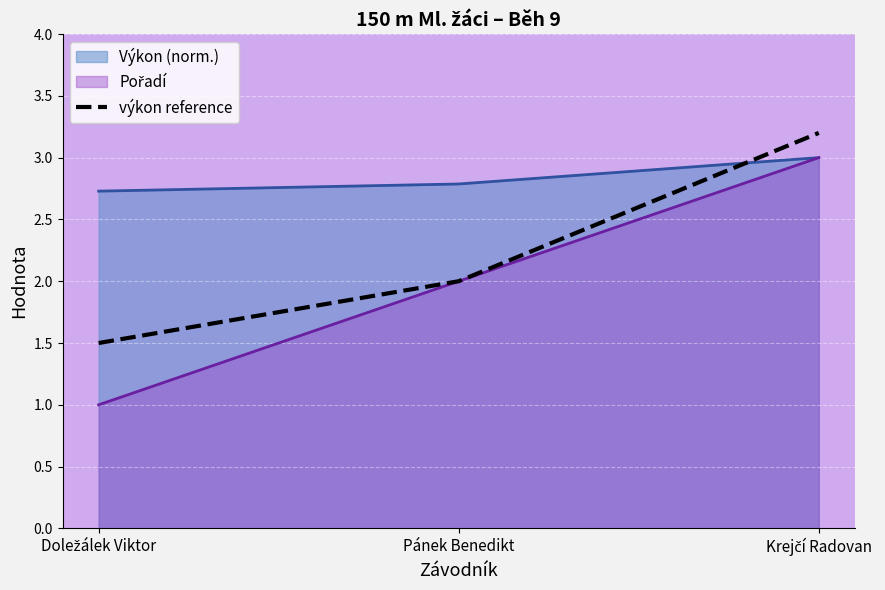

How many values are below 2?

1